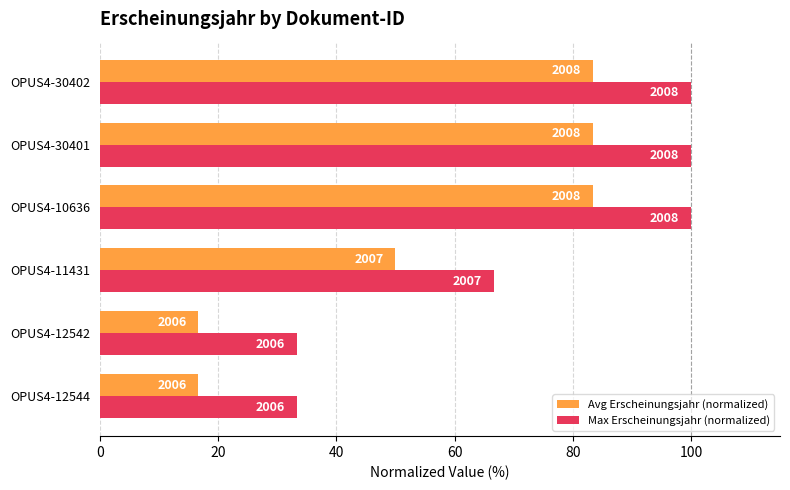

What are all the series names shown in the legend?

Avg Erscheinungsjahr (normalized), Max Erscheinungsjahr (normalized)